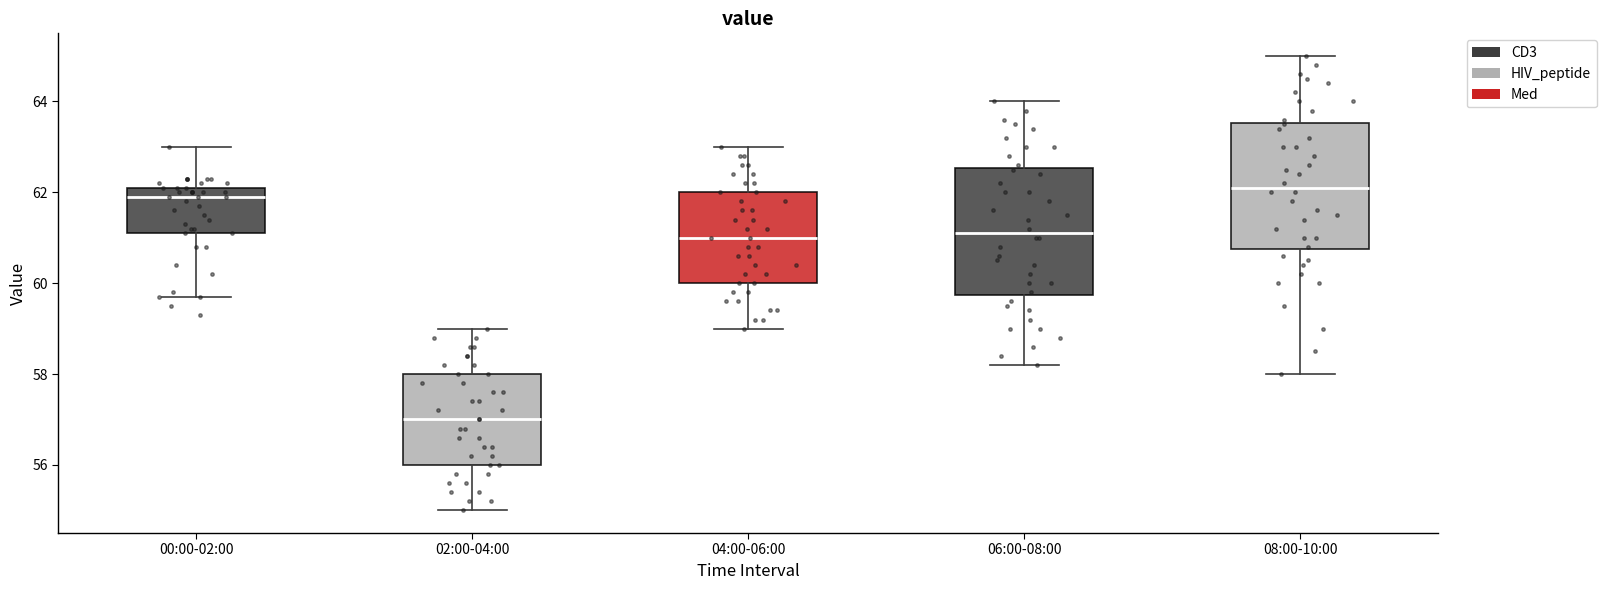

Reading left to right, transcribe this box plot: for each box, give where its median line is, the range the box spans, and where its two whiskers end, as read against the y-axis. The values are not printed on the chart, so give them approximately, as read against the axis.

00:00-02:00: median 62.0, box 61.2 to 62.2, whiskers 59.8 to 63.0
02:00-04:00: median 57.0, box 56.0 to 58.0, whiskers 55.0 to 59.0
04:00-06:00: median 61.0, box 60.0 to 62.0, whiskers 59.0 to 63.0
06:00-08:00: median 61.2, box 59.8 to 62.6, whiskers 58.2 to 64.0
08:00-10:00: median 62.2, box 60.8 to 63.6, whiskers 58.0 to 65.0